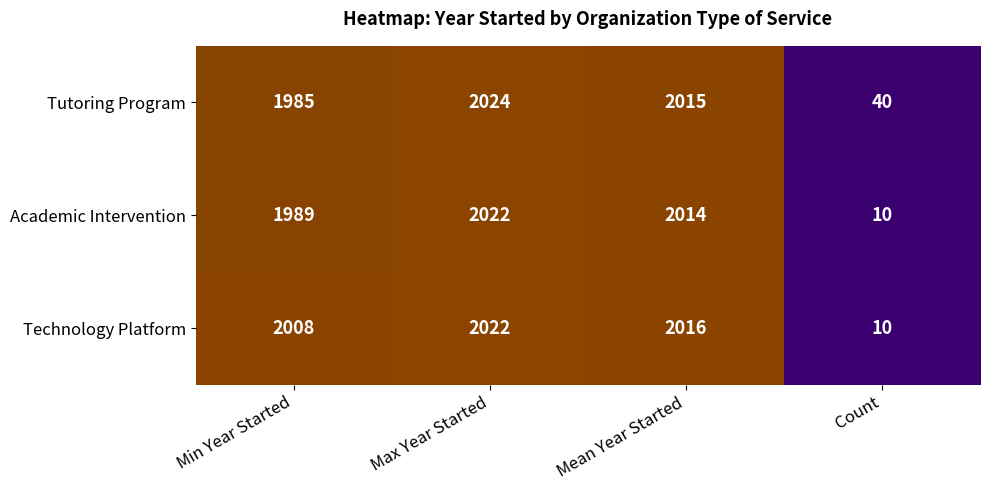

At Mean Year Started, list the series in order from largest to smallest.

Technology Platform, Tutoring Program, Academic Intervention